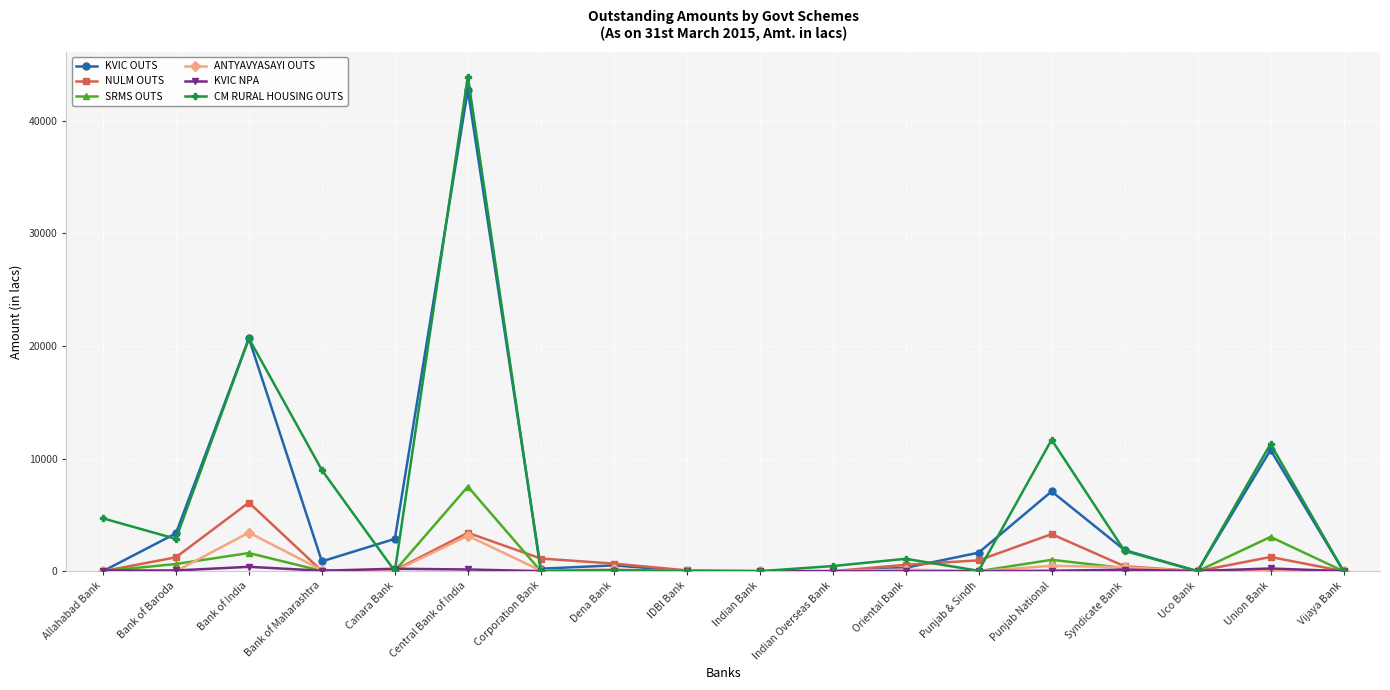

At which category is the sum across all series the highest?

Central Bank of India